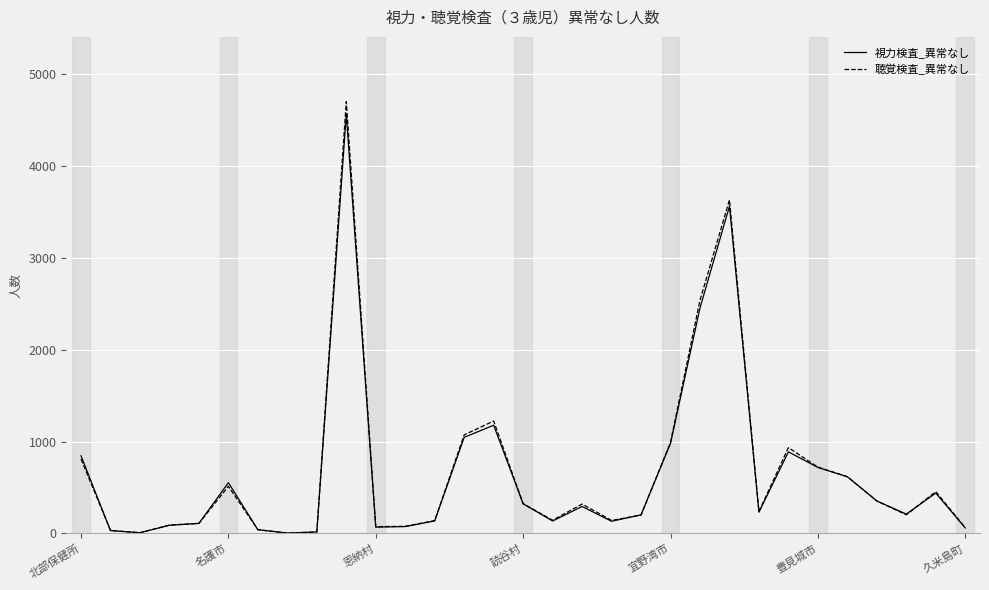

What is the highest value of the 聴覚検査_異常なし series?

4703